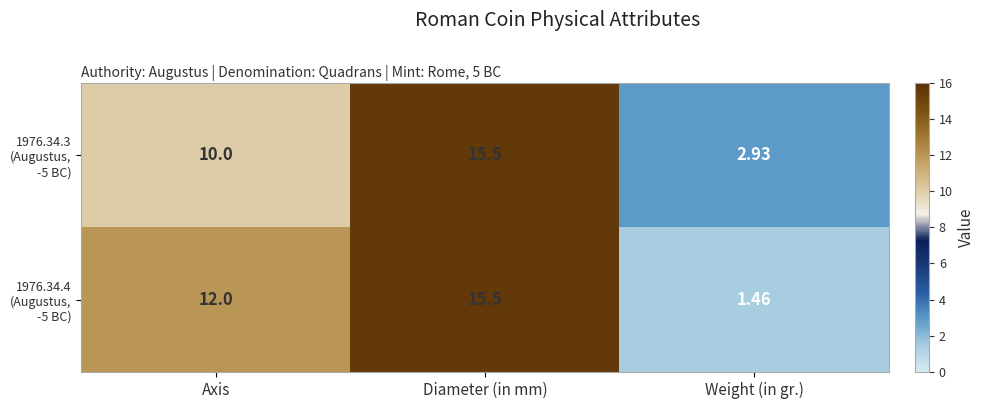

What is the total value across all series at Diameter (in mm)?

31.0